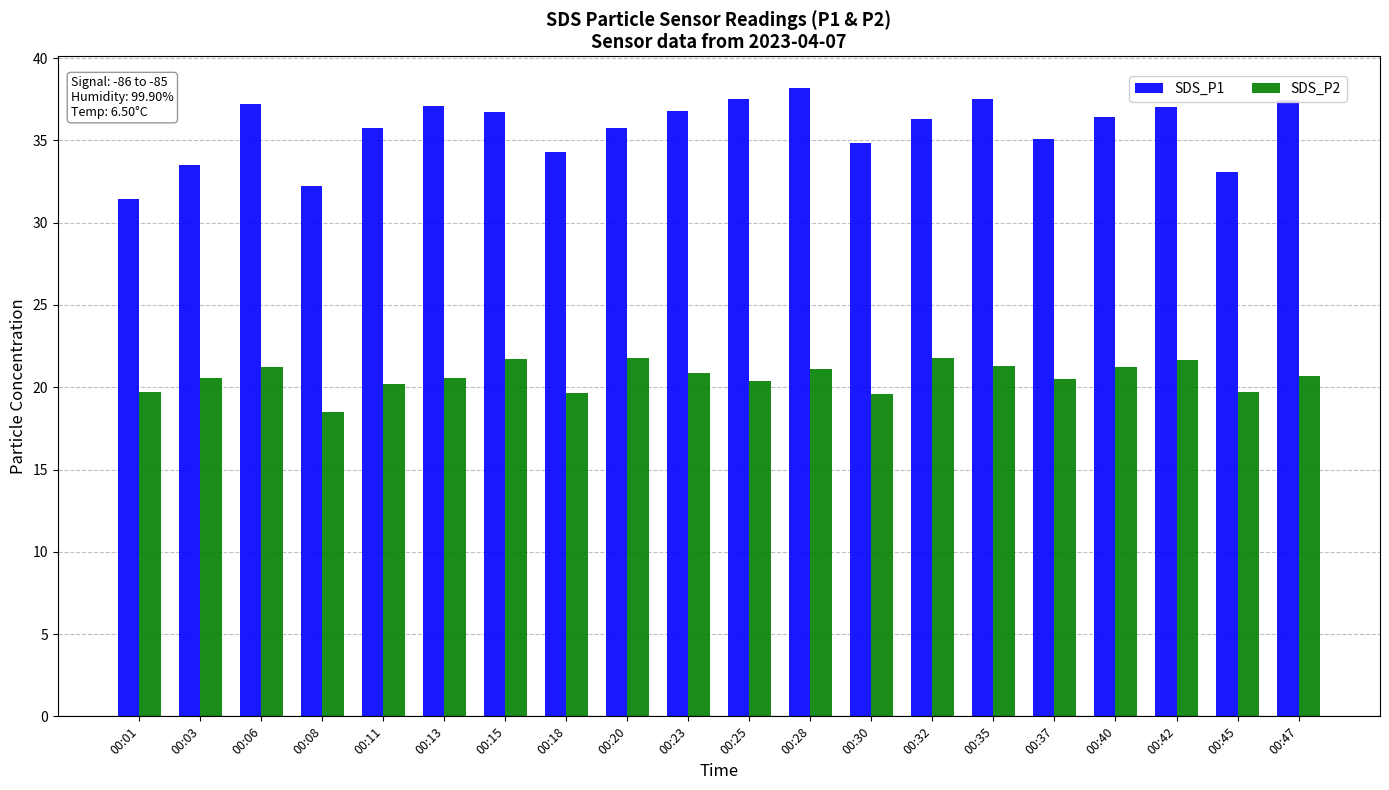

What is the average value of the SDS_P1 series?

35.7